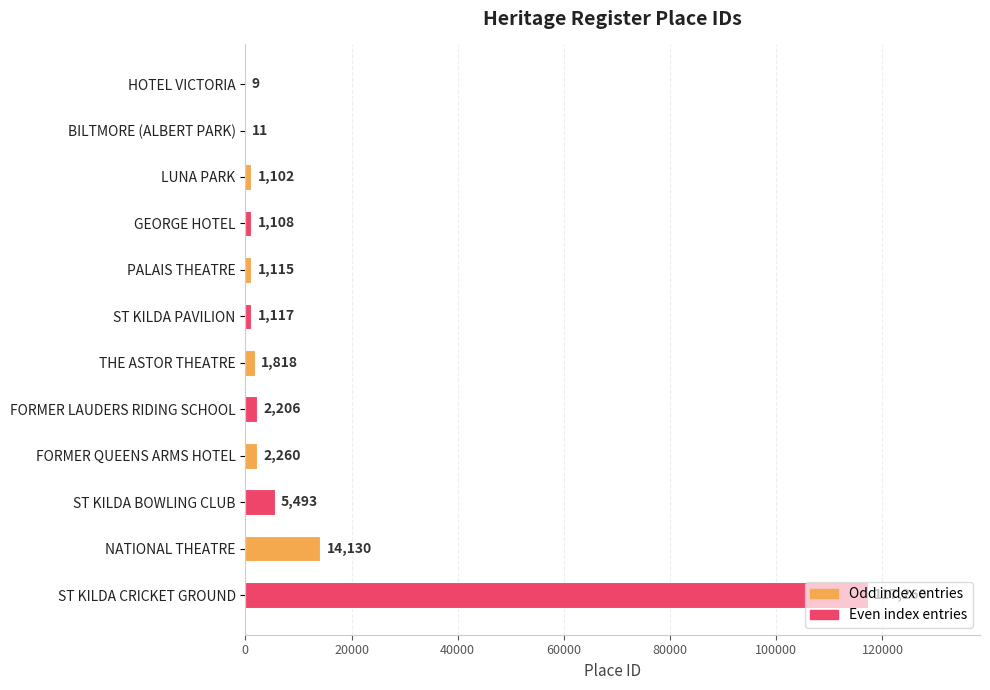

True or false: the data shows 173018 at ST KILDA CRICKET GROUND.

False